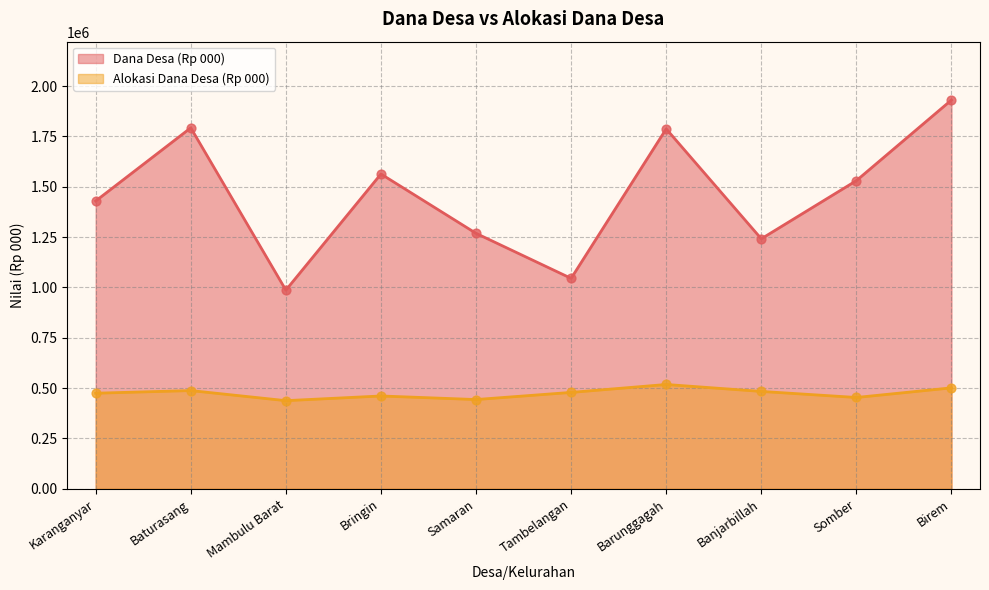

Is the value of Dana Desa (Rp 000) at Samaran greater than the value of Alokasi Dana Desa (Rp 000) at Banjarbillah?

Yes